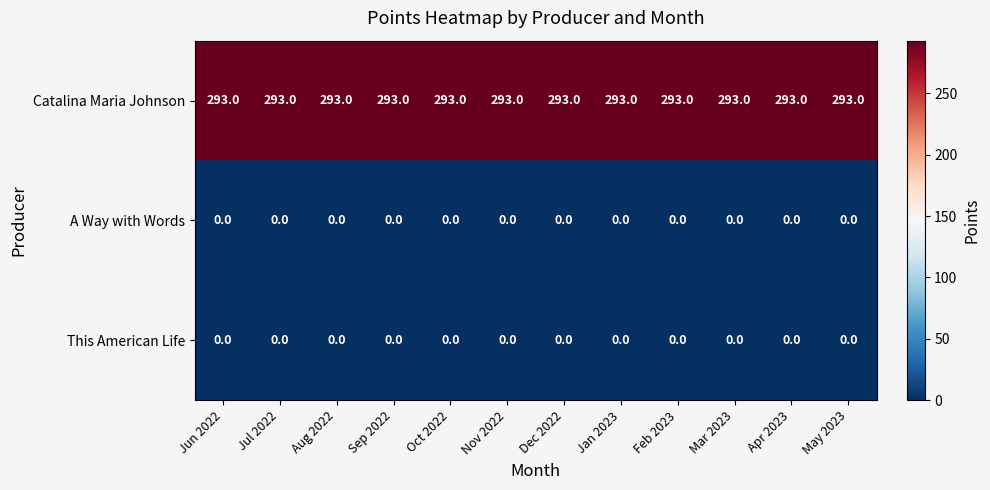

What is the average value of the Catalina Maria Johnson series?

293